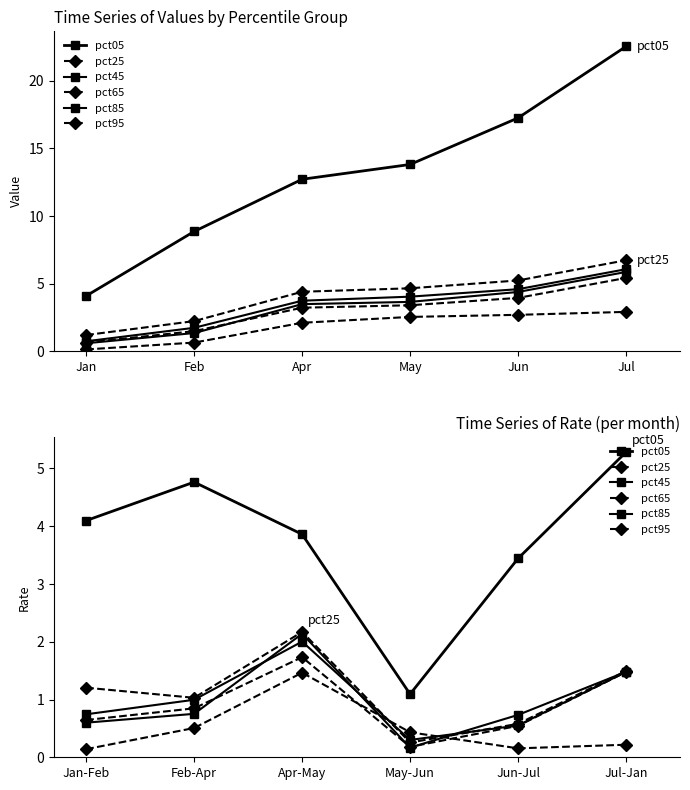

What is the value of the pct85 point at the 5th from the left?

0.7